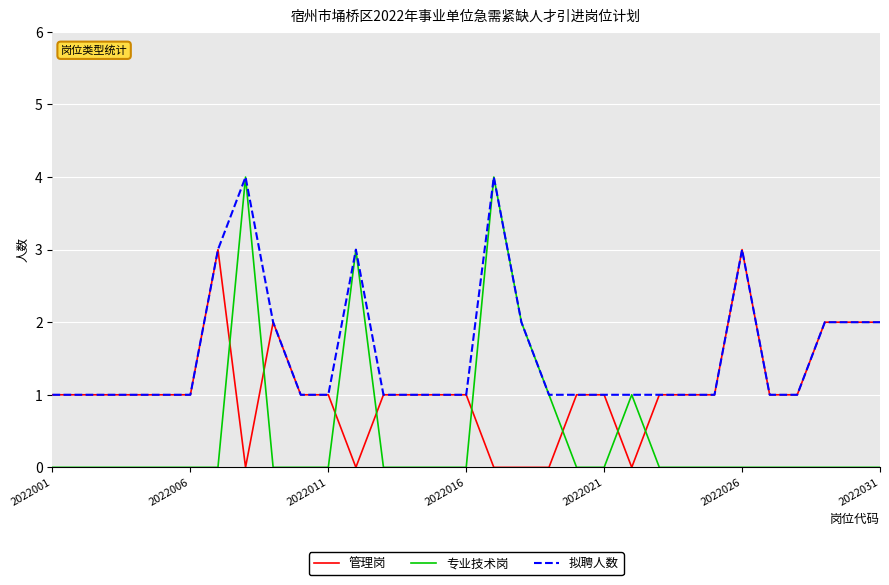

What is the greatest value displayed?

4